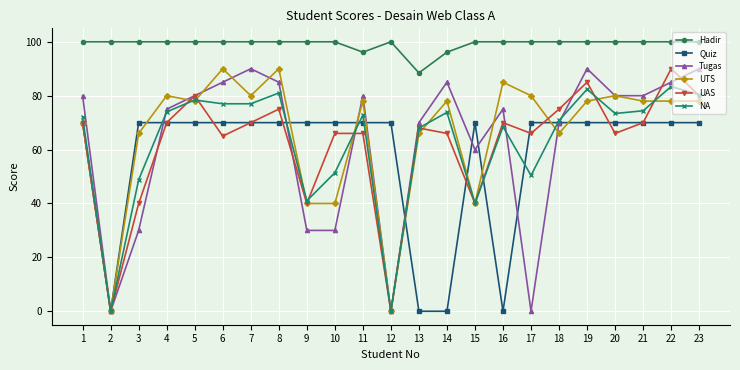

Is it true that Quiz equals 70.0 at 3?

True